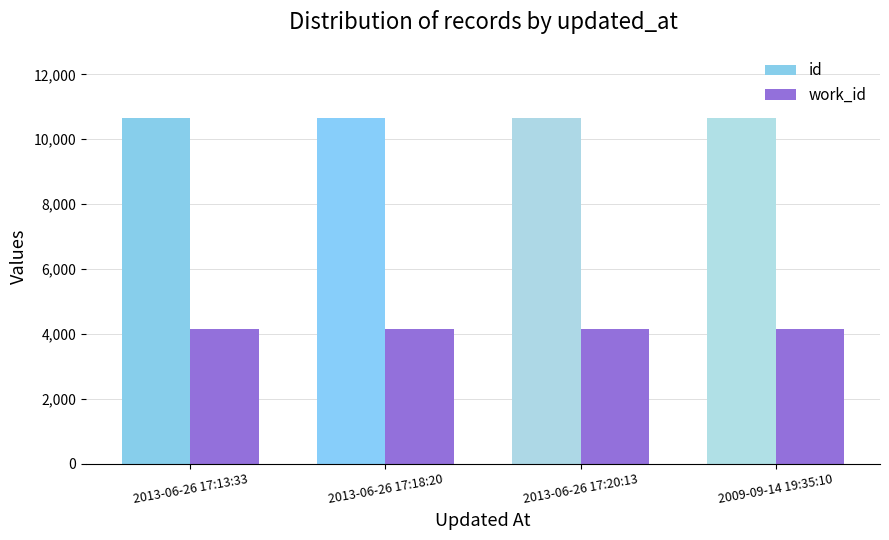

What is the difference between the highest and lowest values at 2013-06-26 17:18:20?

6506